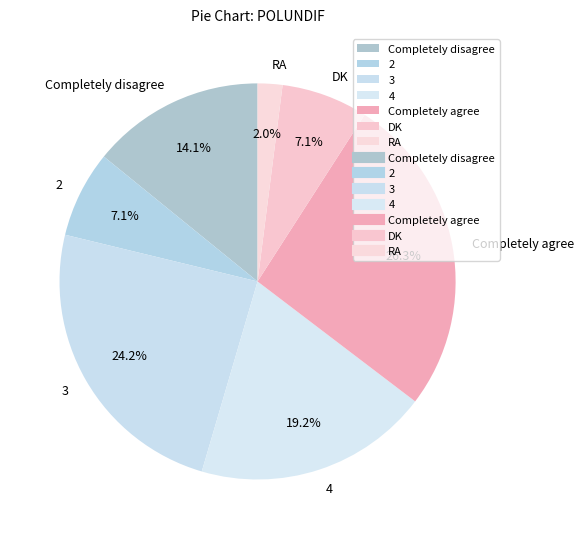

To the nearest percent, what portion does 2 represent?

7%